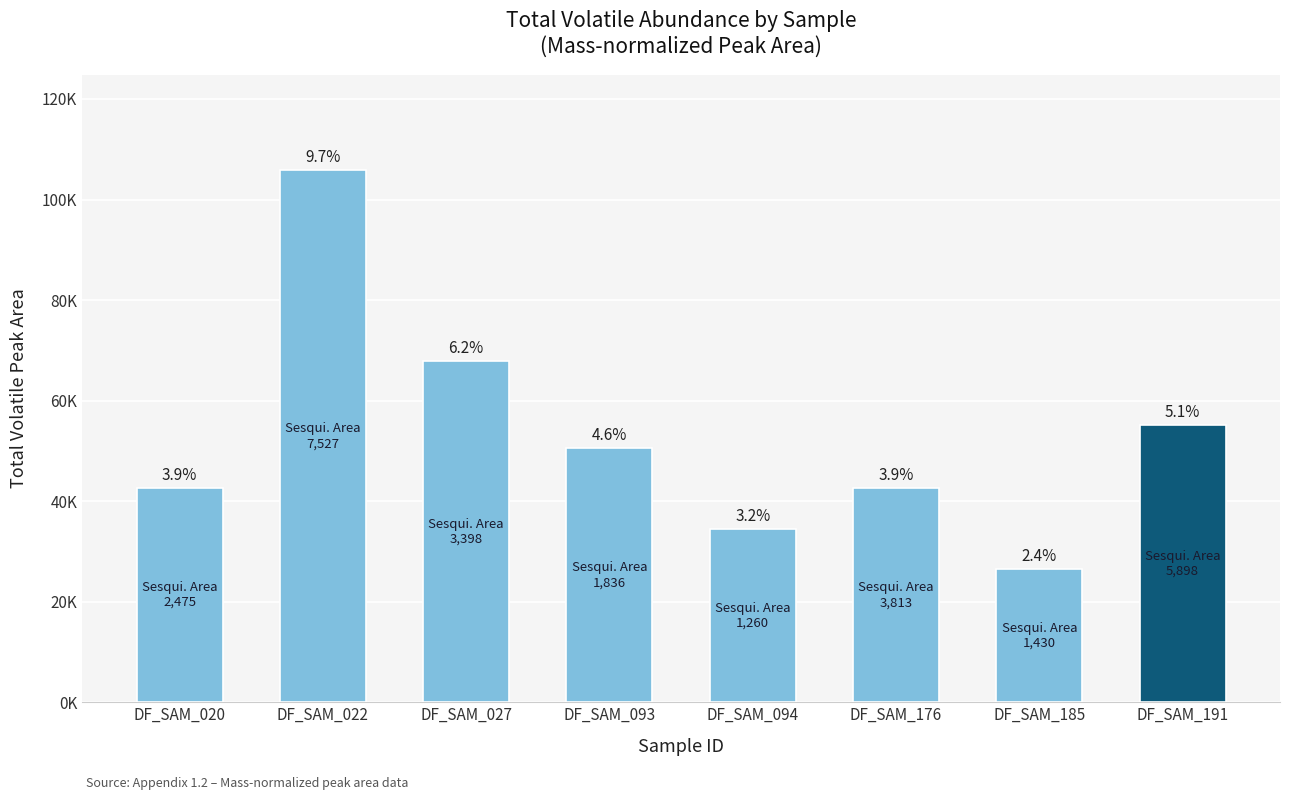

Which label corresponds to the largest value in the chart?

DF_SAM_022